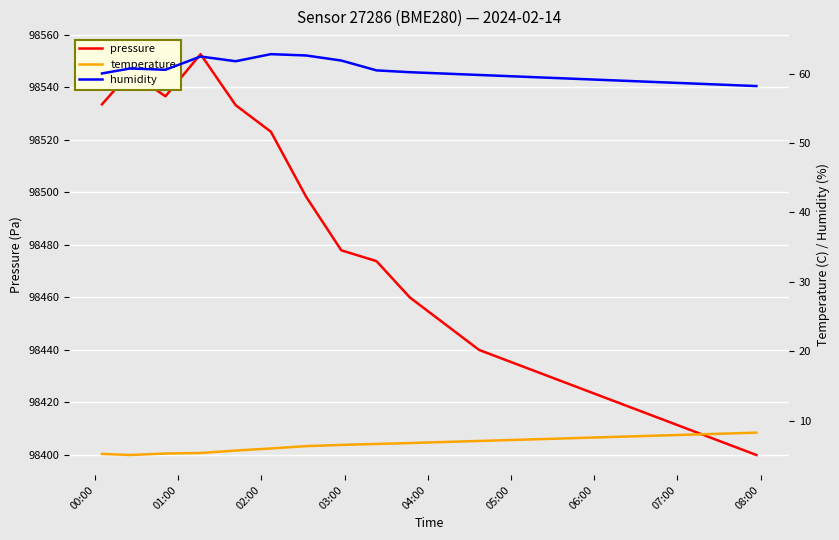

What is the maximum value for pressure?

98552.6